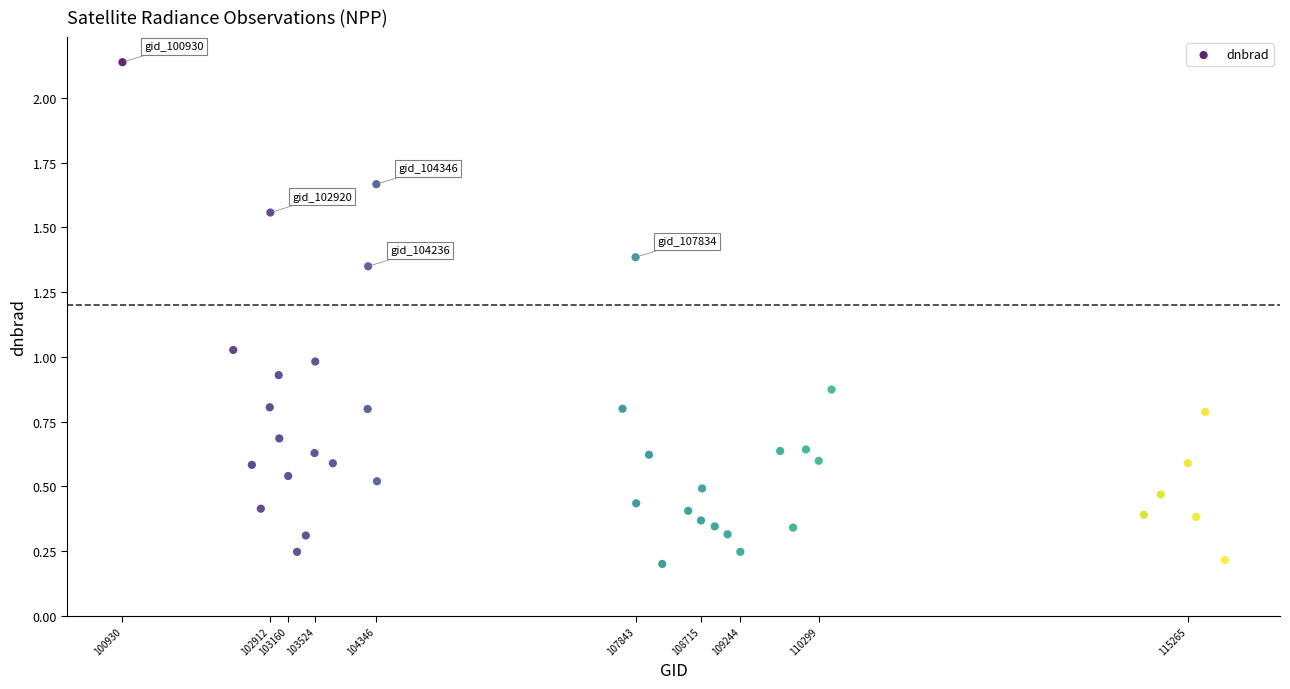

What is the range of X values (max minus min)?

14834.0